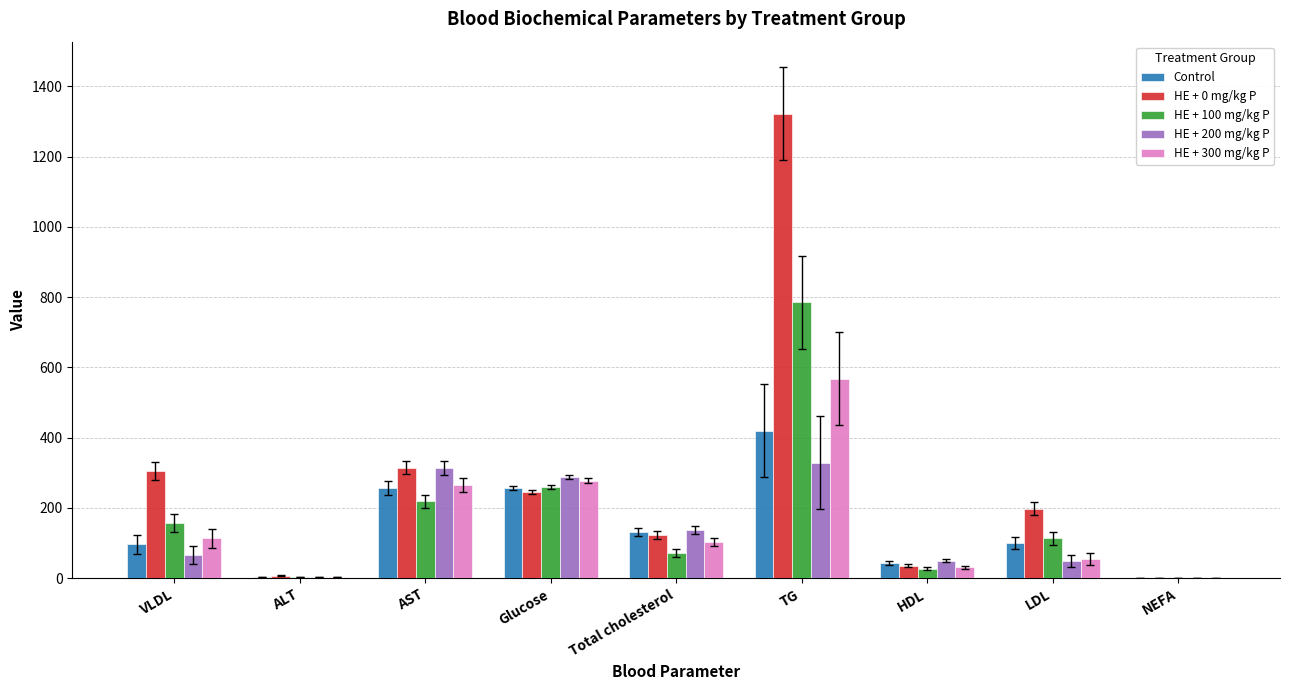

Is it true that Control equals 257.0 at Glucose?

True